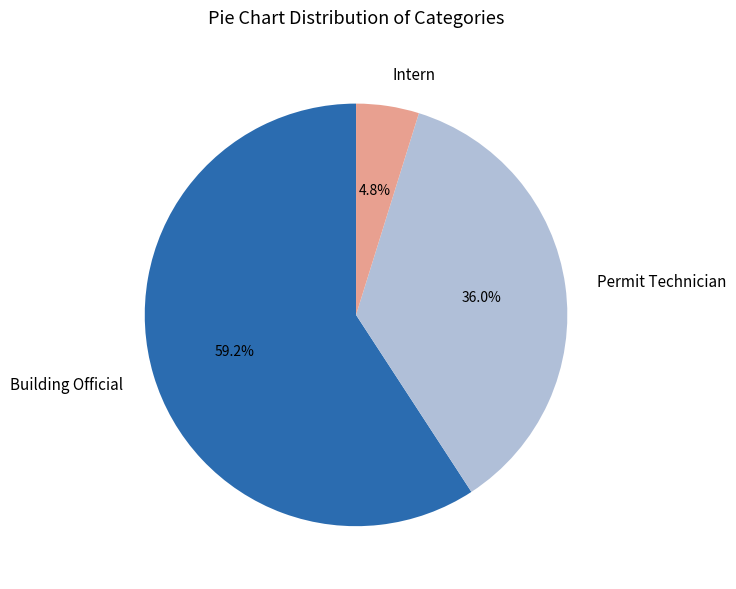

Rank the categories by value from lowest to highest.

Intern, Permit Technician, Building Official